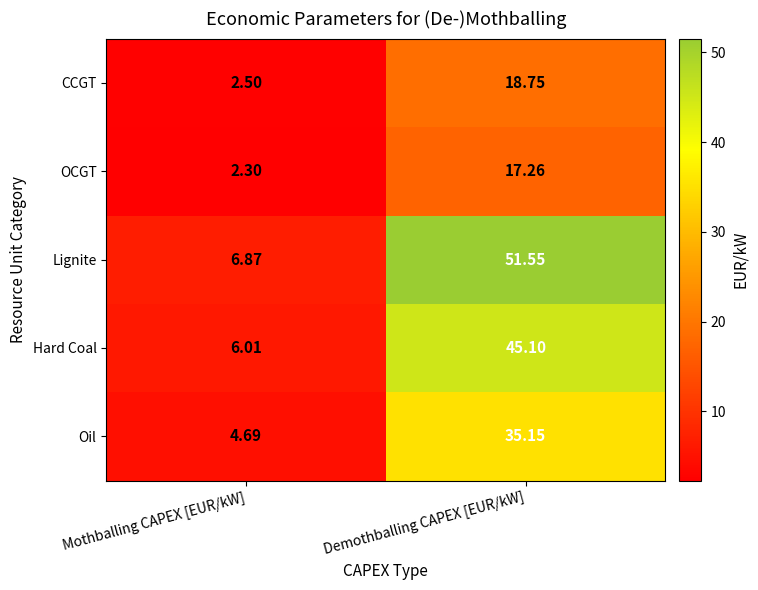

What is the spread (max minus min) of values at Mothballing CAPEX [EUR/kW]?

4.6